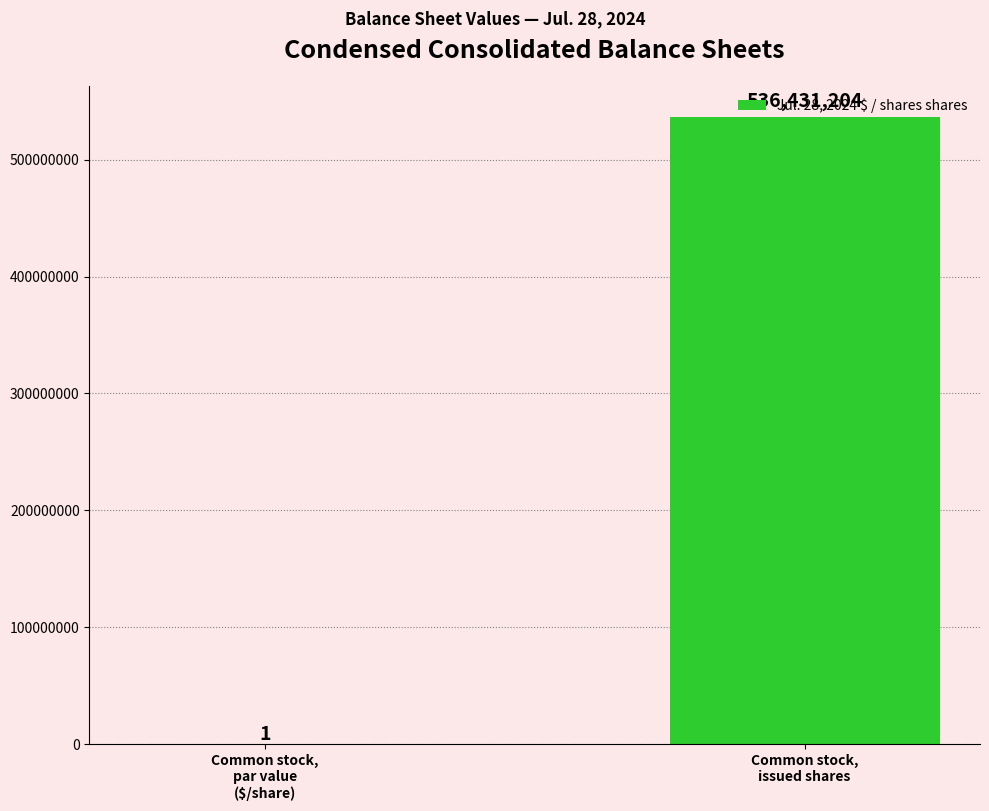

How many data points does each series have?

2